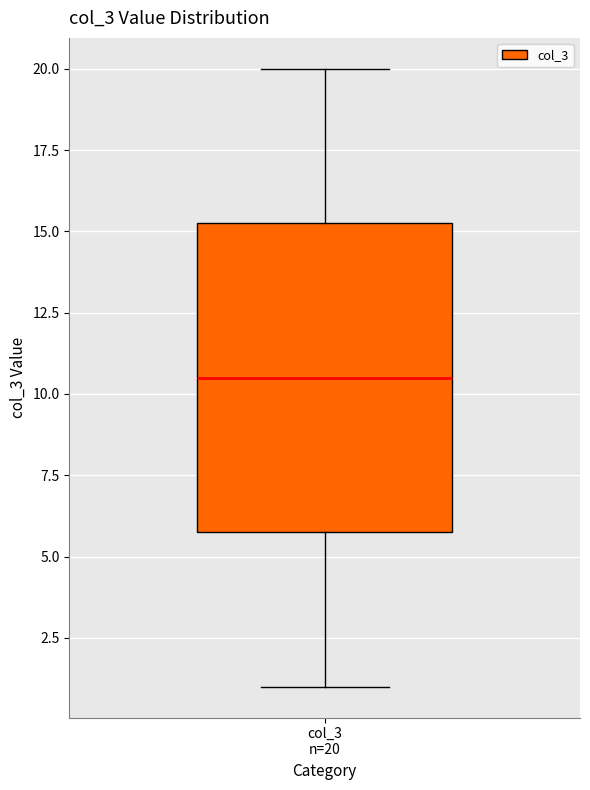

Transcribe this box plot: give where the median line is, the range the box spans, and where the two whiskers end, as read against the y-axis. The values are not printed on the chart, so give them approximately, as read against the axis.

median 10.5, box 6.0 to 15.5, whiskers 1.0 to 20.0